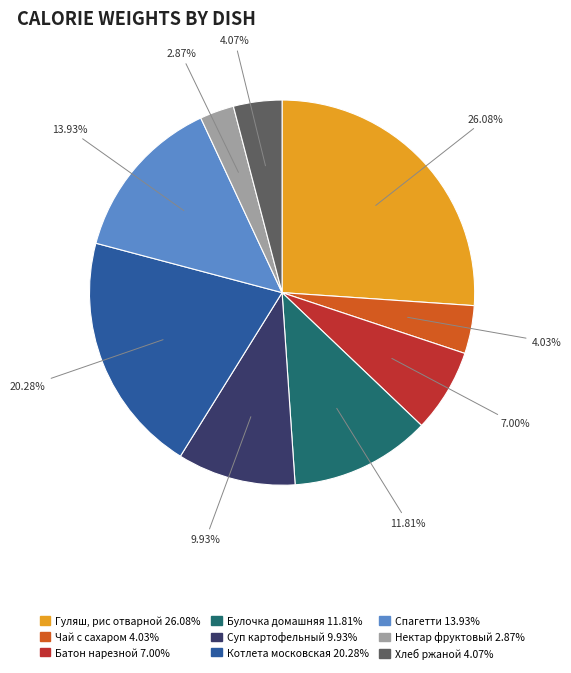

Rank the categories by value from highest to lowest.

Гуляш, рис отварной, Котлета московская, Спагетти, Булочка домашняя, Суп картофельный, Батон нарезной, Хлеб ржаной, Чай с сахаром, Нектар фруктовый